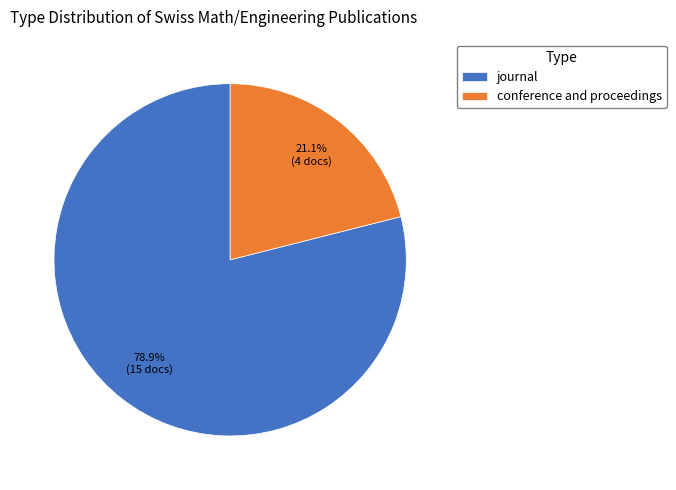

What portion of the pie excludes conference and proceedings?

78.9%